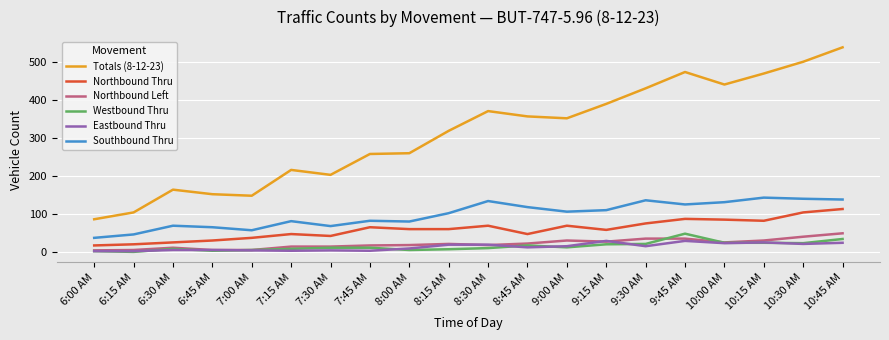

True or false: Northbound Left and Southbound Thru cross at least once.

False